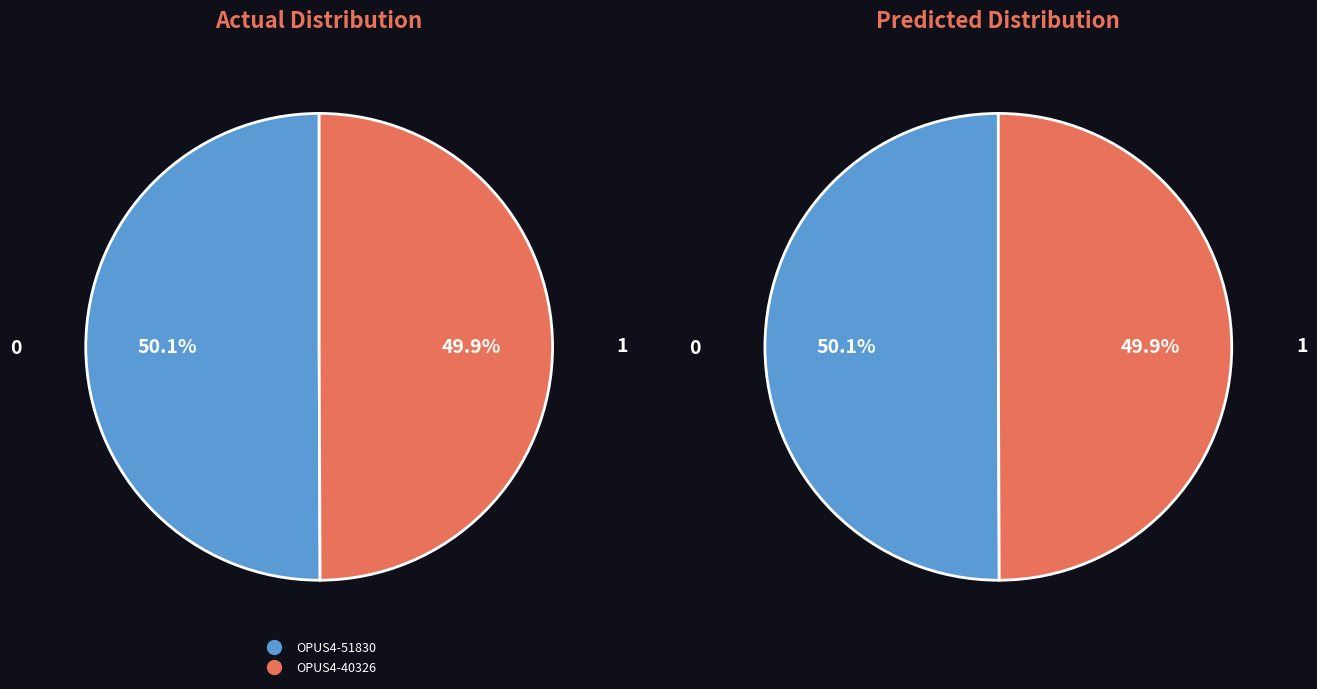

To the nearest percent, what portion does OPUS4-40326 represent?

50%